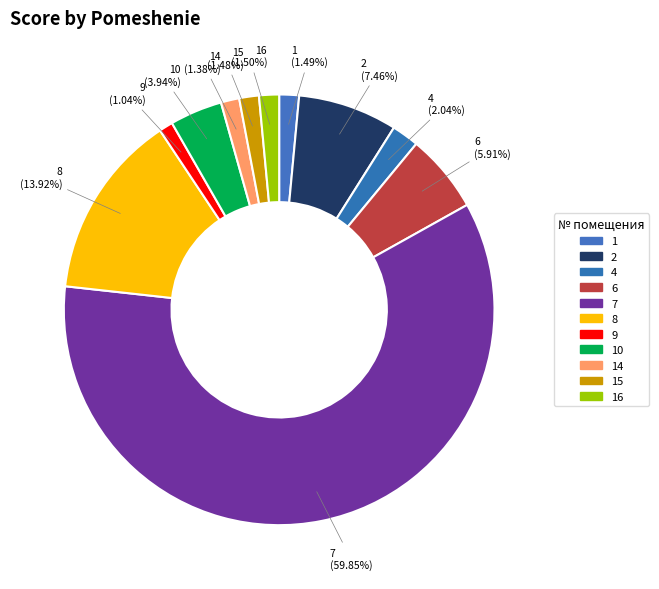

To the nearest percent, what portion does 9 represent?

1%